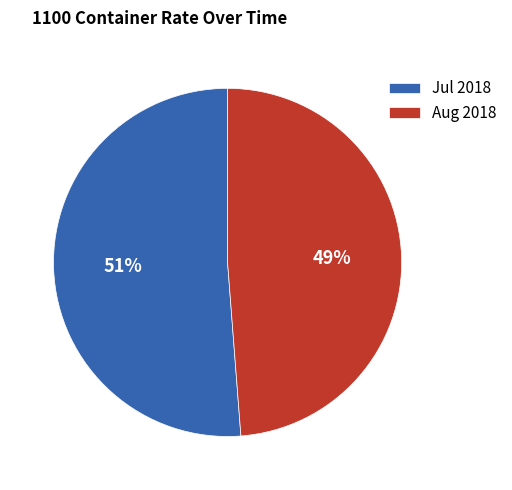

Is the sum of Aug 2018 and Jul 2018 greater than half?

Yes